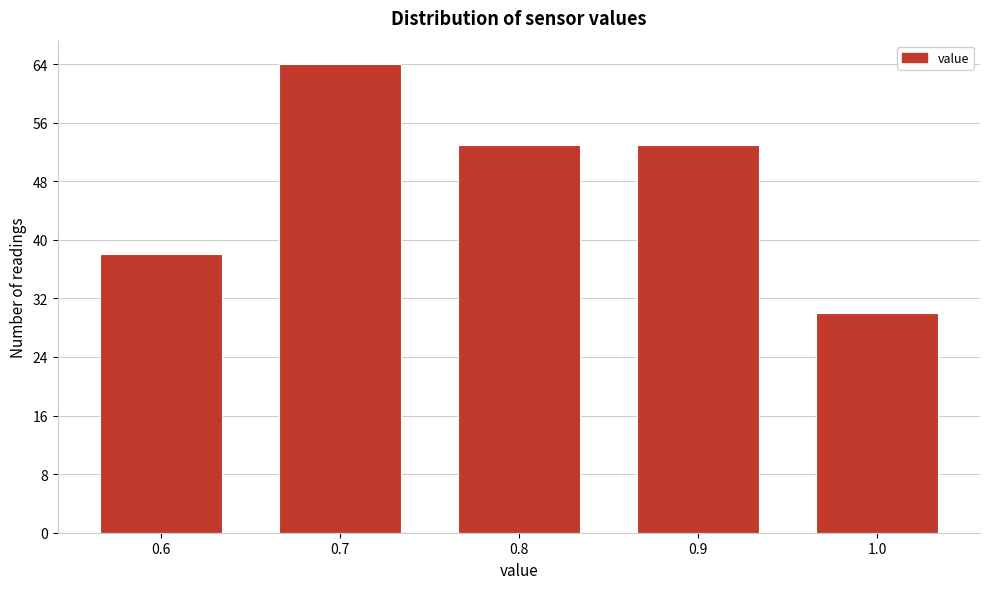

Reading left to right, list every bar in this chart as the range it spans on the x-axis followed by its height. The values are not printed on the chart, so give them approximately, as read against the axis.

0.55 to 0.65: 38
0.65 to 0.75: 64
0.75 to 0.85: 53
0.85 to 0.95: 53
0.95 to 1.05: 30